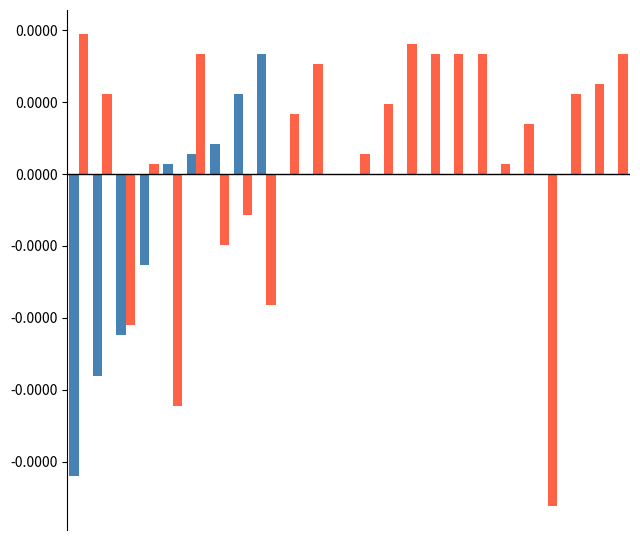

Are the bars horizontal?

No